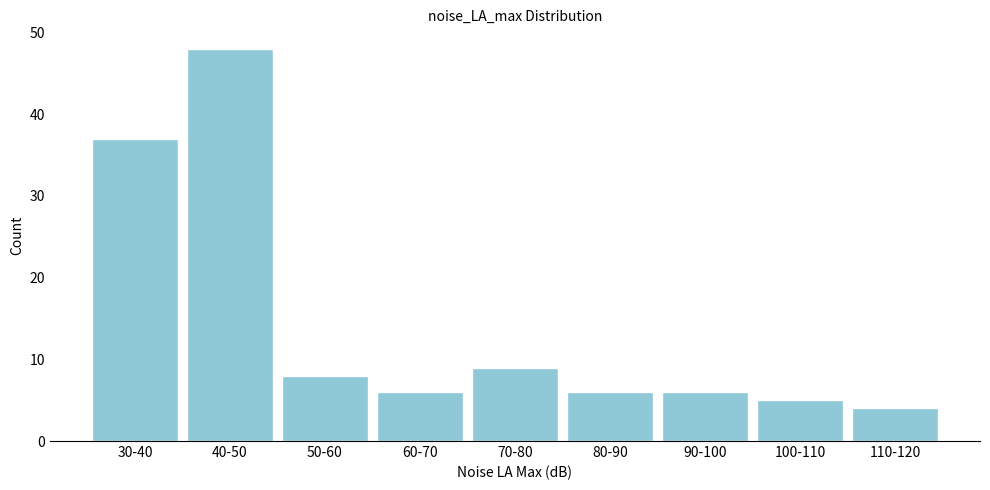

Reading left to right, list all the values displayed in this chart.

37	48	8	6	9	6	6	5	4